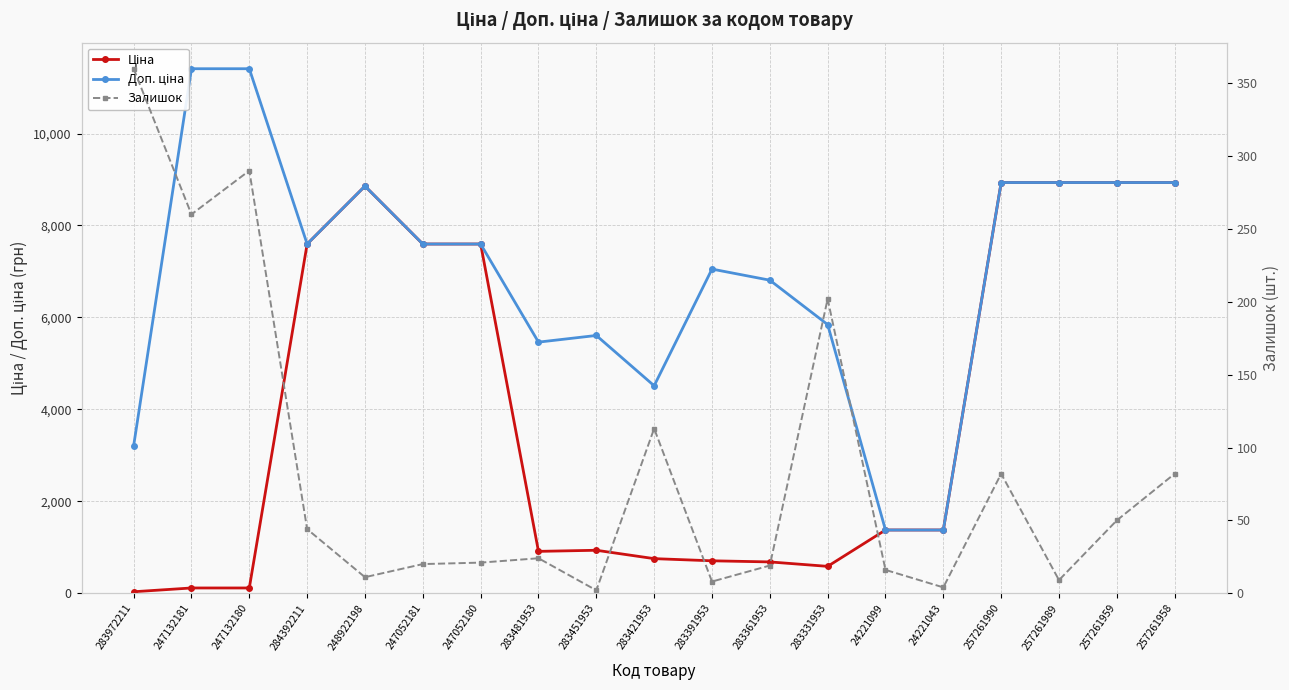

At how many categories does at least one series exceed 5806?

13